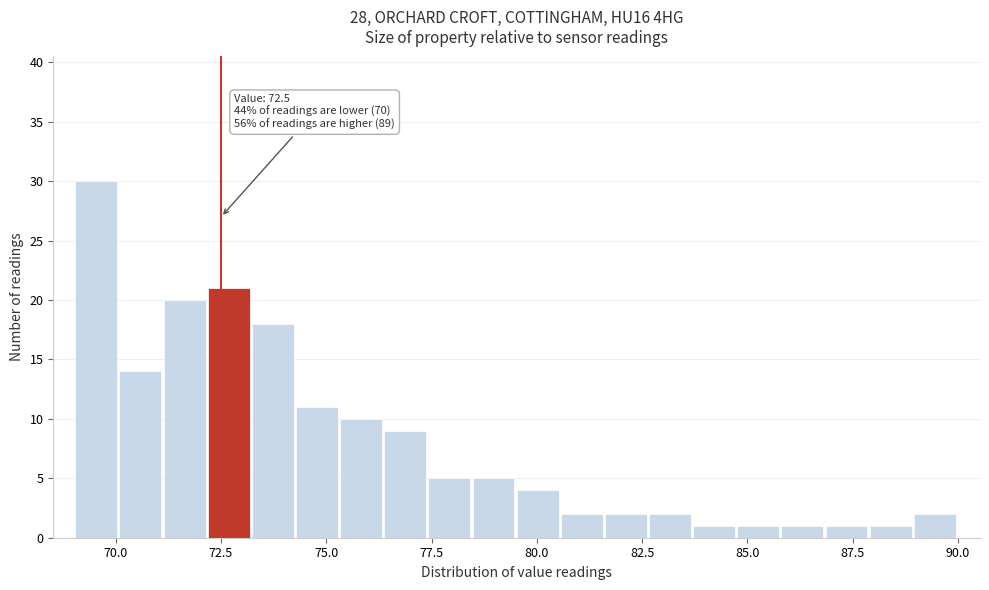

Read against the x-axis, roughly where is the centre of the tallest bar?

69.5